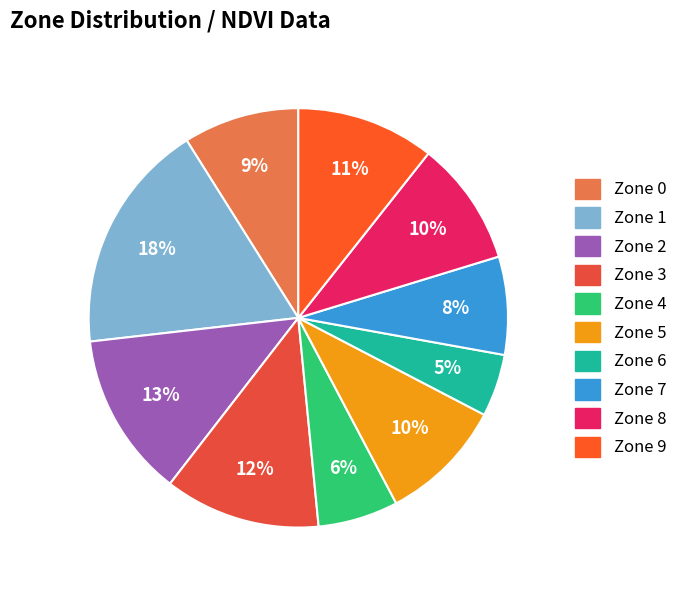

How many segments does this pie chart have?

10